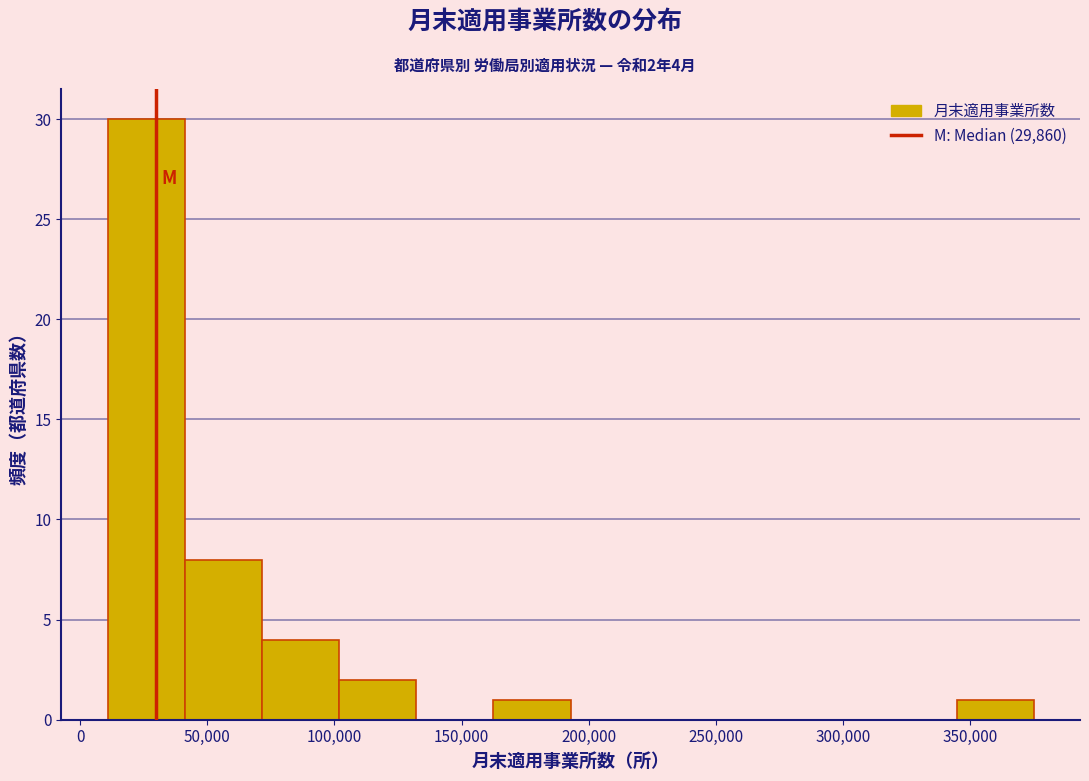

Which range on the x-axis has the tallest bar?

10000 to 40000